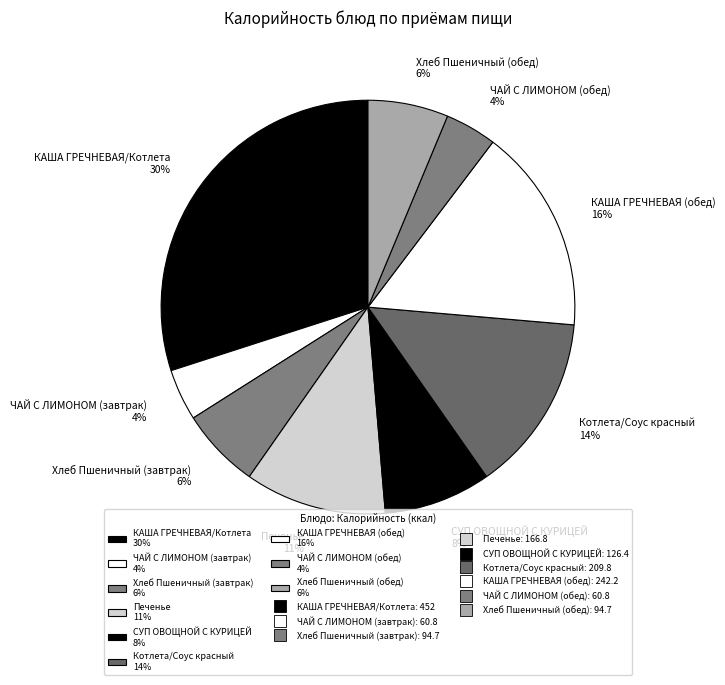

Does Хлеб Пшеничный (завтрак) represent more than half of the total?

No